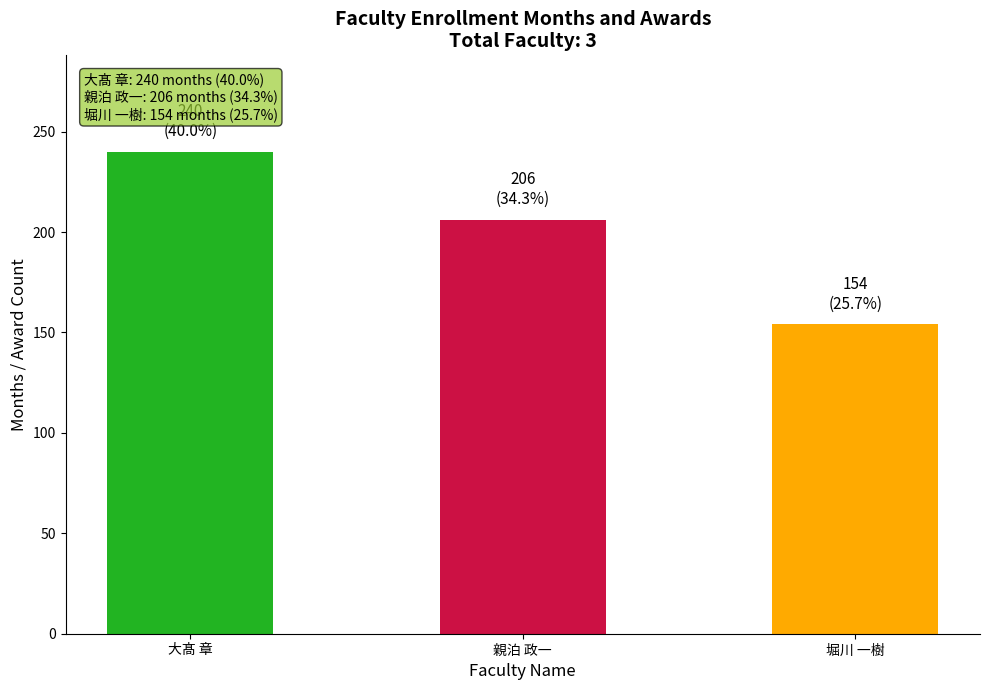

How many series are shown in this chart?

1